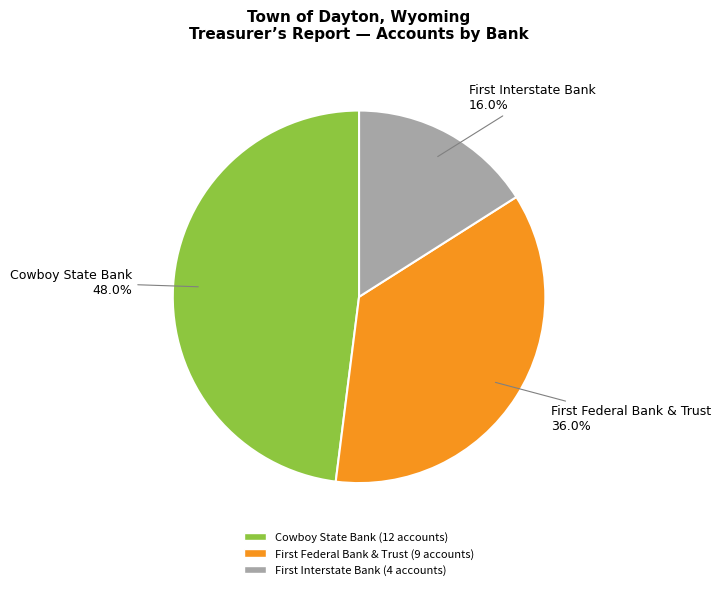

What is the smallest slice in the pie chart?

First Interstate Bank